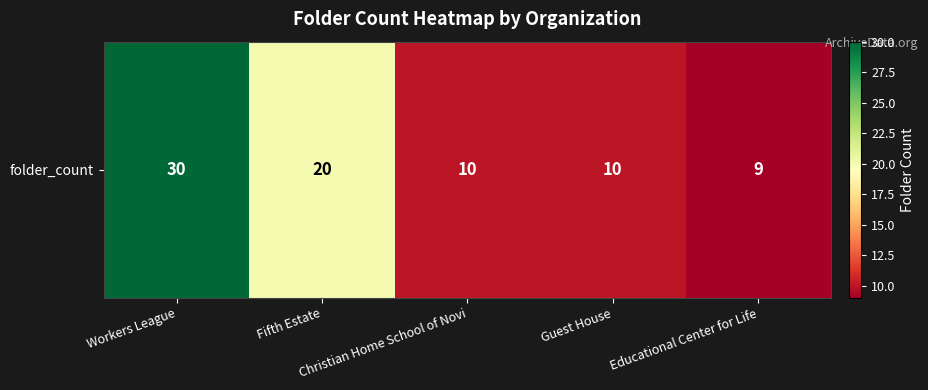

What is the maximum value shown in the chart?

30